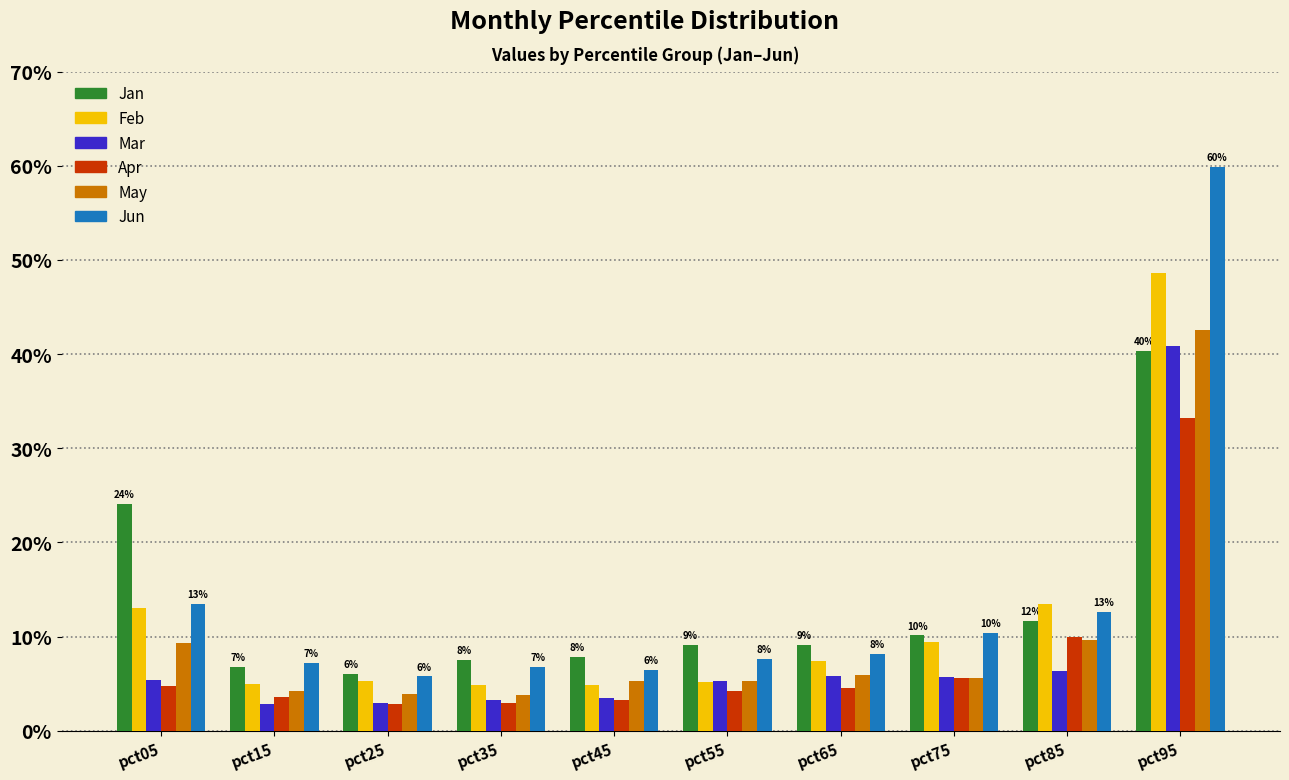

Rank the series at pct45 from lowest to highest value.

Apr, Mar, Feb, May, Jun, Jan